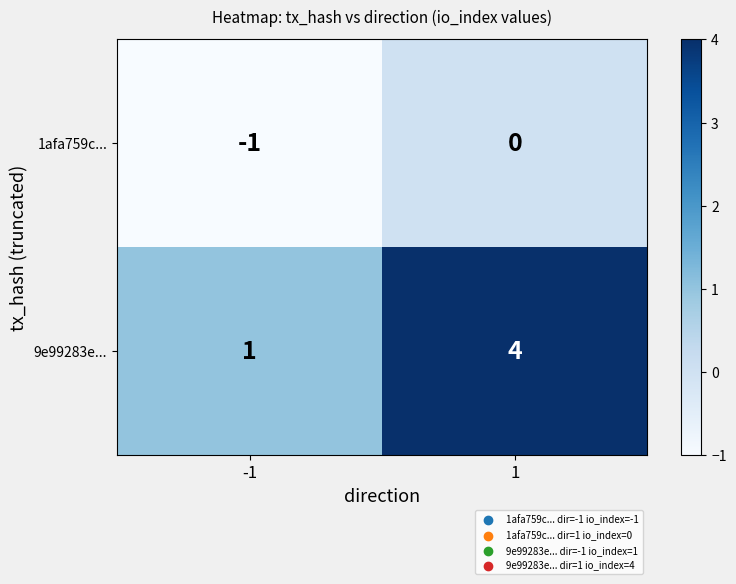

Is it true that 9e99283e... equals 4 at 1?

True